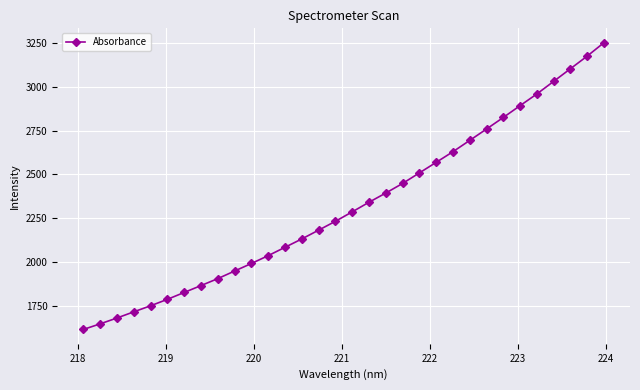

What is the difference between the maximum and minimum values?

1636.4